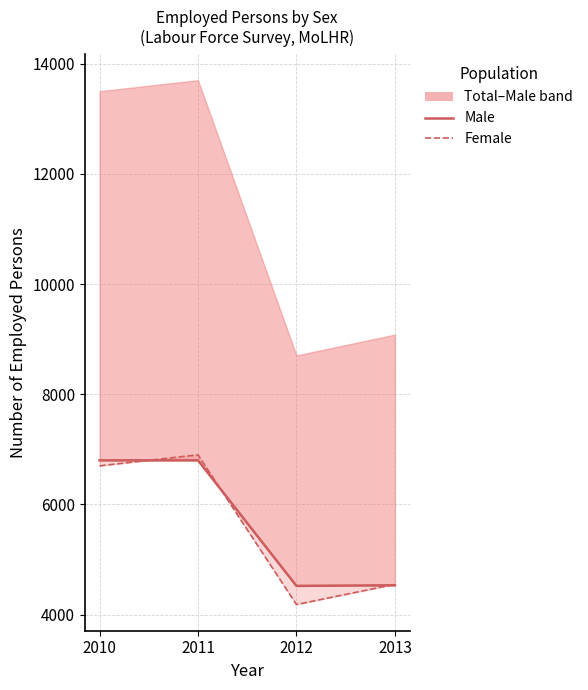

What is the sum of all Female values?

22333